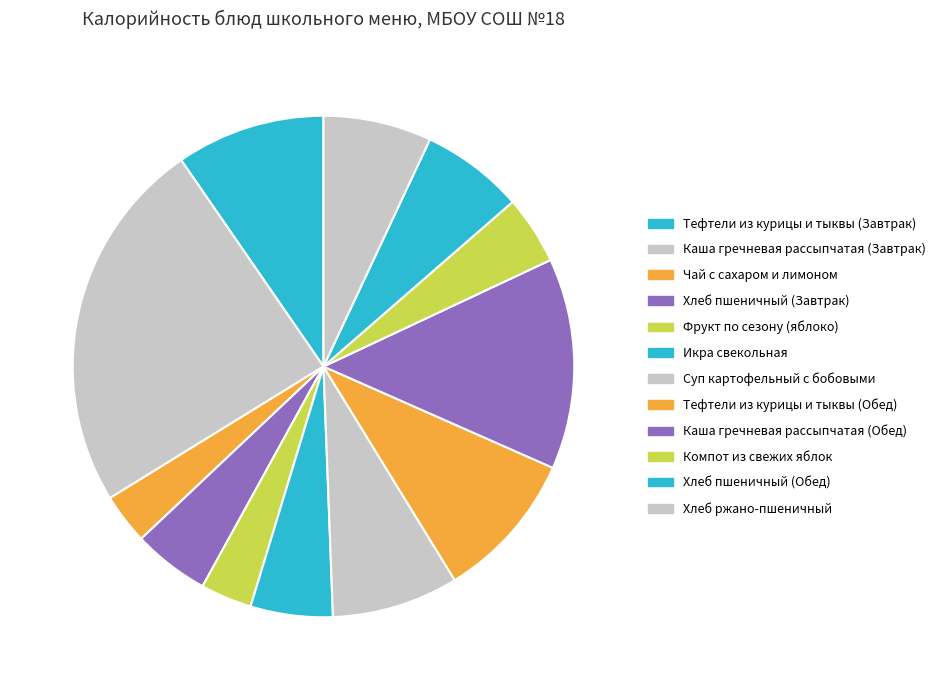

What percentage is NOT represented by Икра свекольная?

94.7%